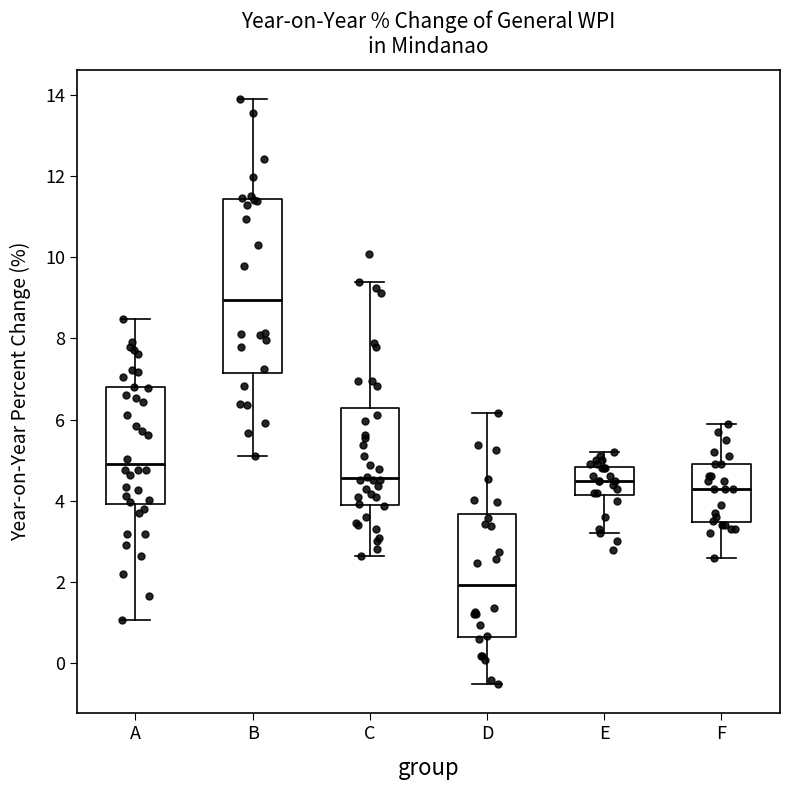

Which box's median line is the lowest?

D